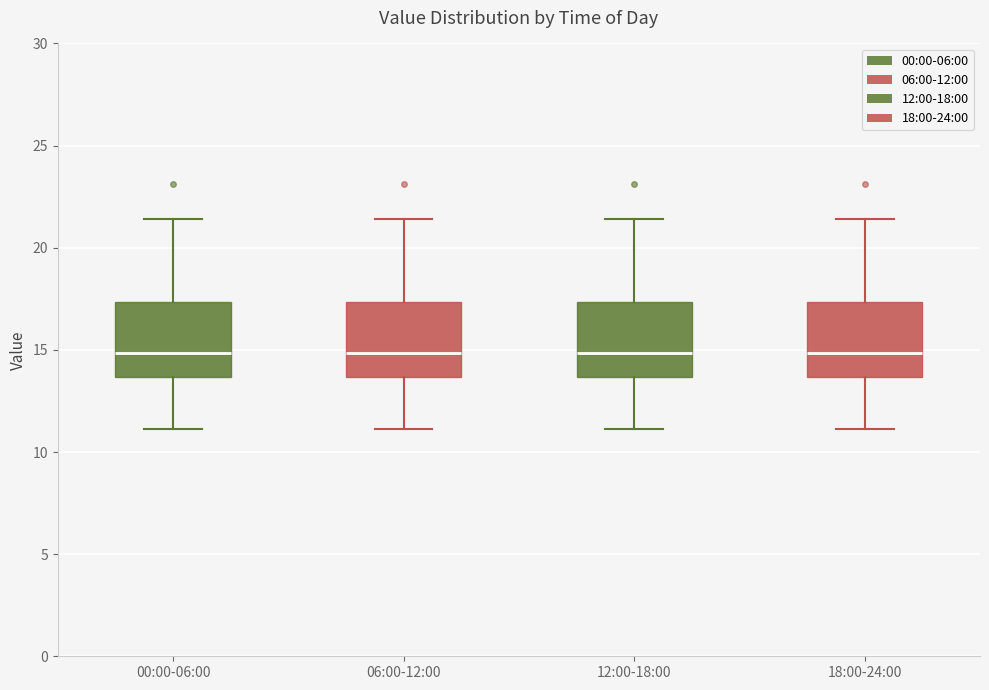

Reading left to right, read every box against the y-axis: the position of its median line, the range the box covers, and the ends of its whiskers. The values are not printed on the chart, so give them approximately, as read against the axis.

00:00-06:00: median 15.0, box 13.5 to 17.5, whiskers 11.0 to 21.5
06:00-12:00: median 15.0, box 13.5 to 17.5, whiskers 11.0 to 21.5
12:00-18:00: median 15.0, box 13.5 to 17.5, whiskers 11.0 to 21.5
18:00-24:00: median 15.0, box 13.5 to 17.5, whiskers 11.0 to 21.5